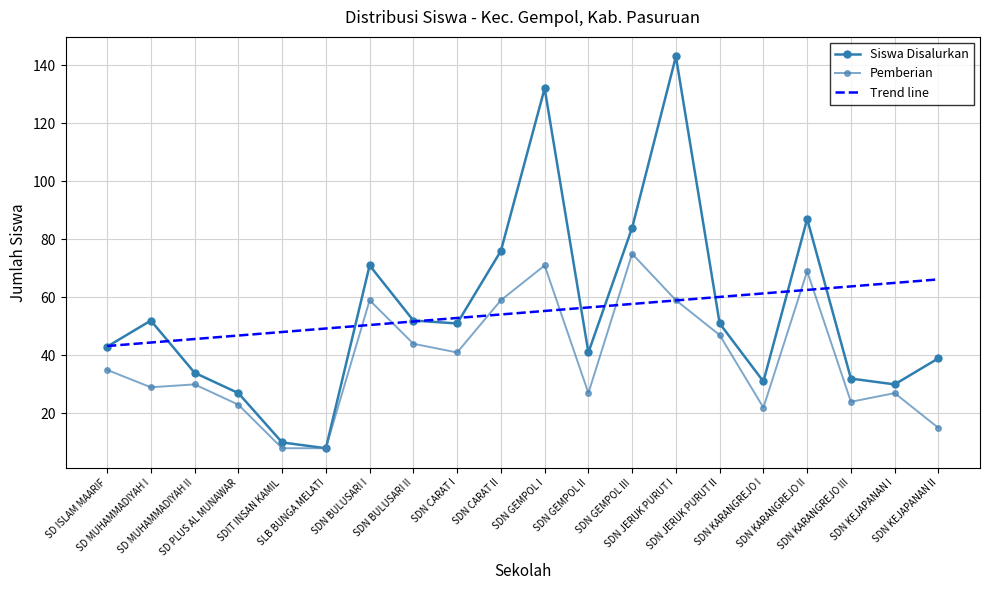

What is the difference between the highest and lowest values at SDN GEMPOL II?

14